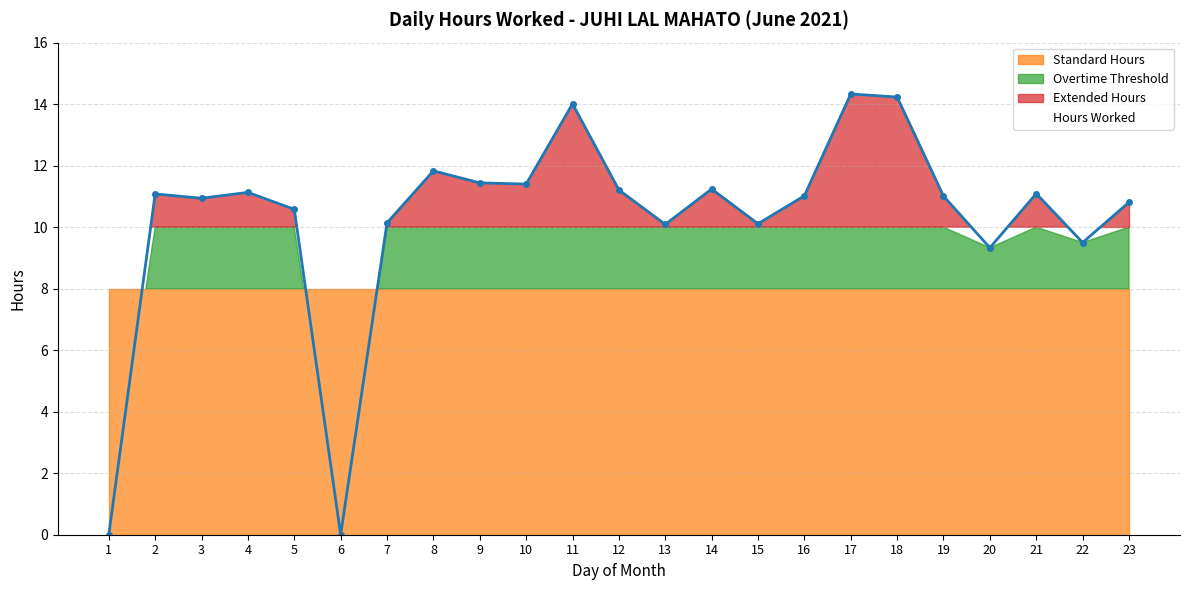

How many data points does each series have?

23